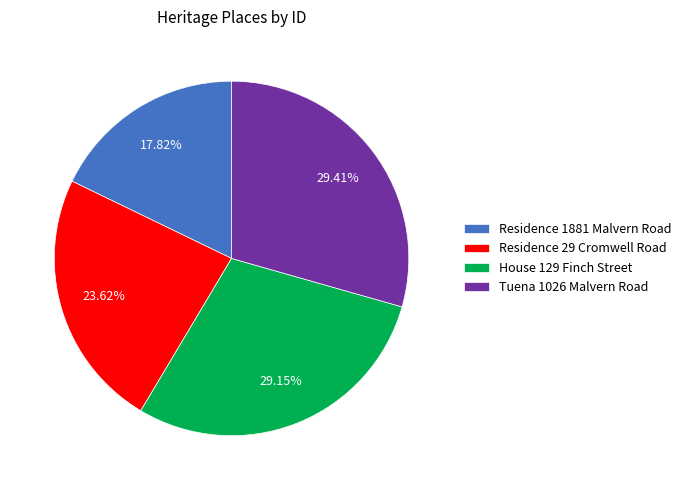

To the nearest percent, what percentage of the pie is House 129 Finch Street?

29%